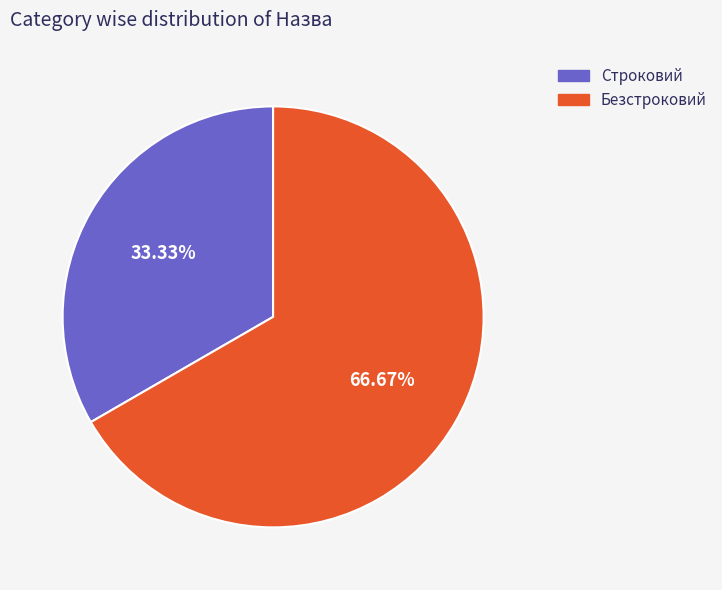

What is the smallest slice in the pie chart?

Строковий